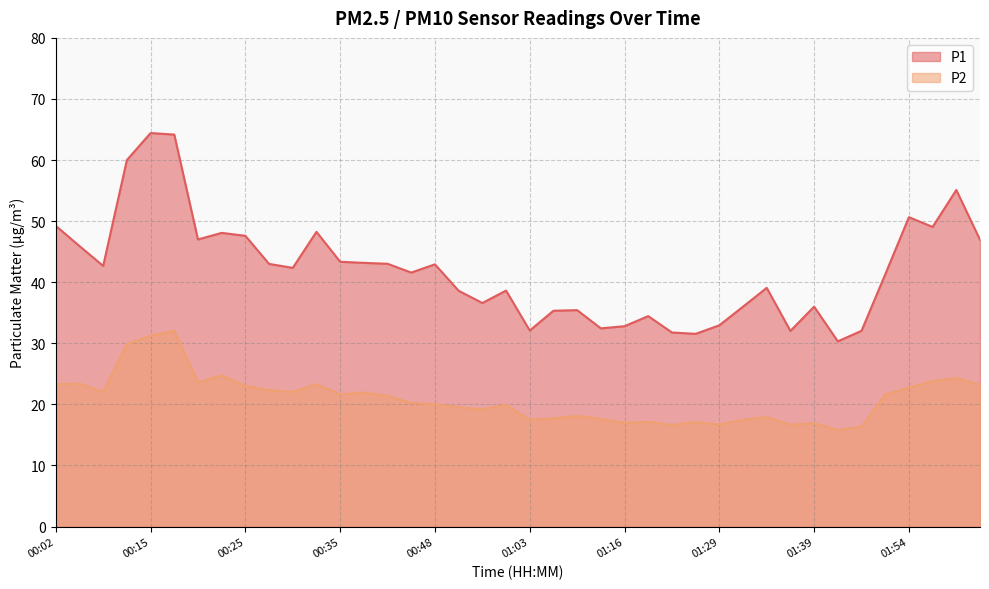

Rank the series at 00:15 from lowest to highest value.

P2, P1